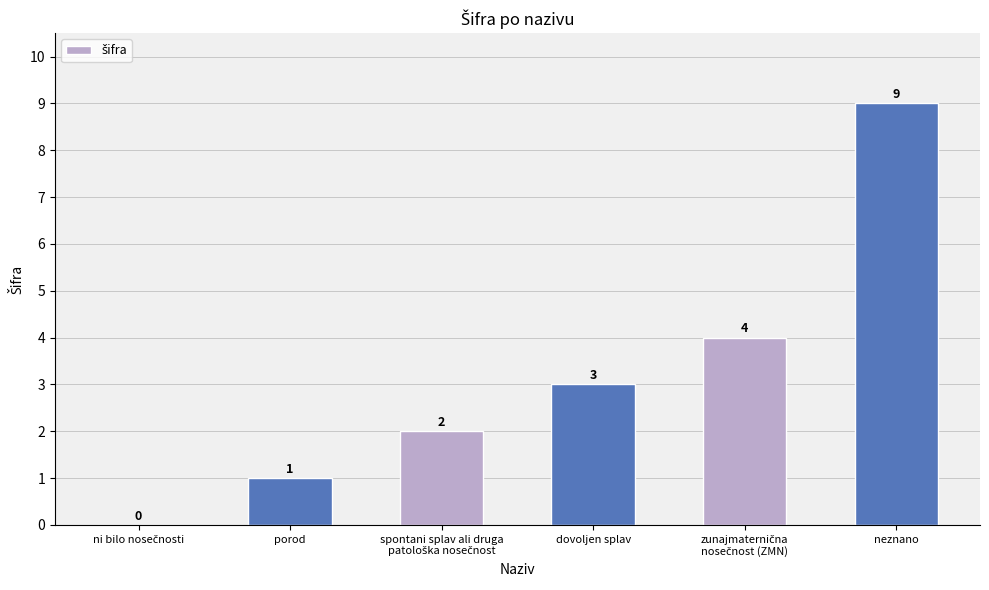

What value does the data have at dovoljen splav?

3